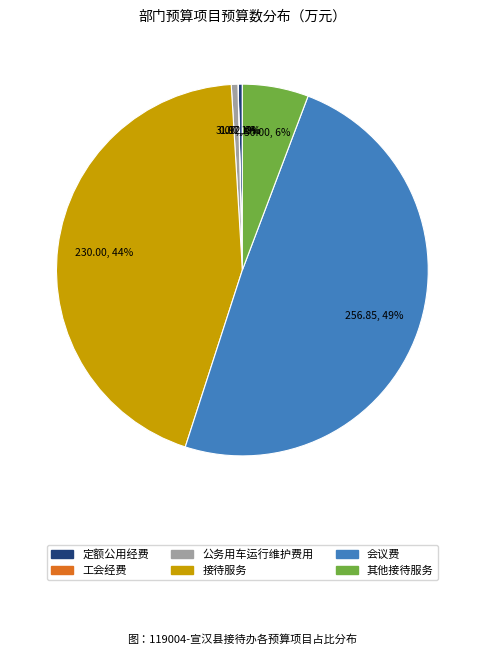

The 公务用车运行维护费用 slice represents 1% of the pie. True or false?

True